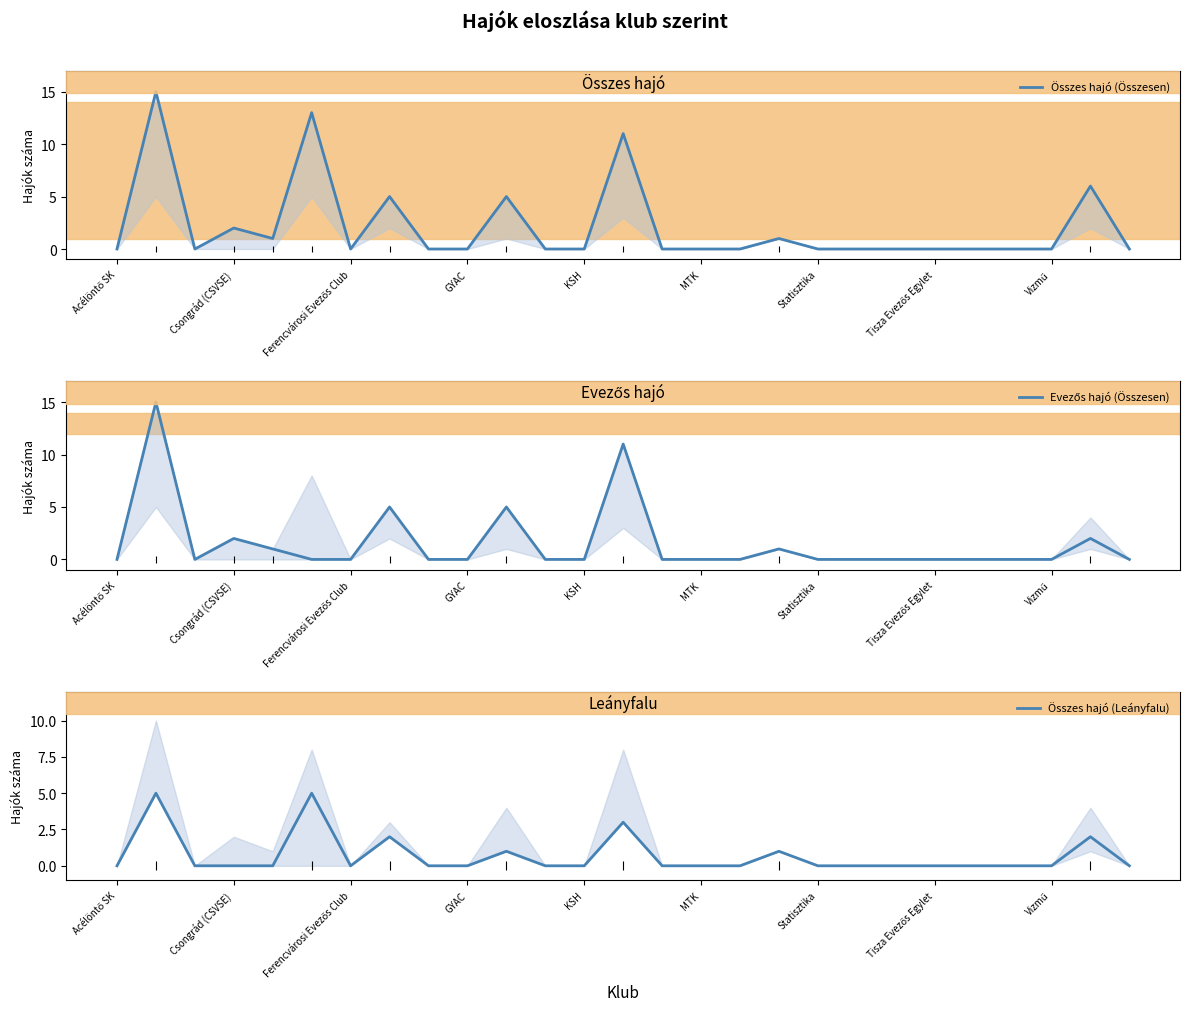

True or false: Összes hajó (Leányfalu) has a value of 2 at 17.

False